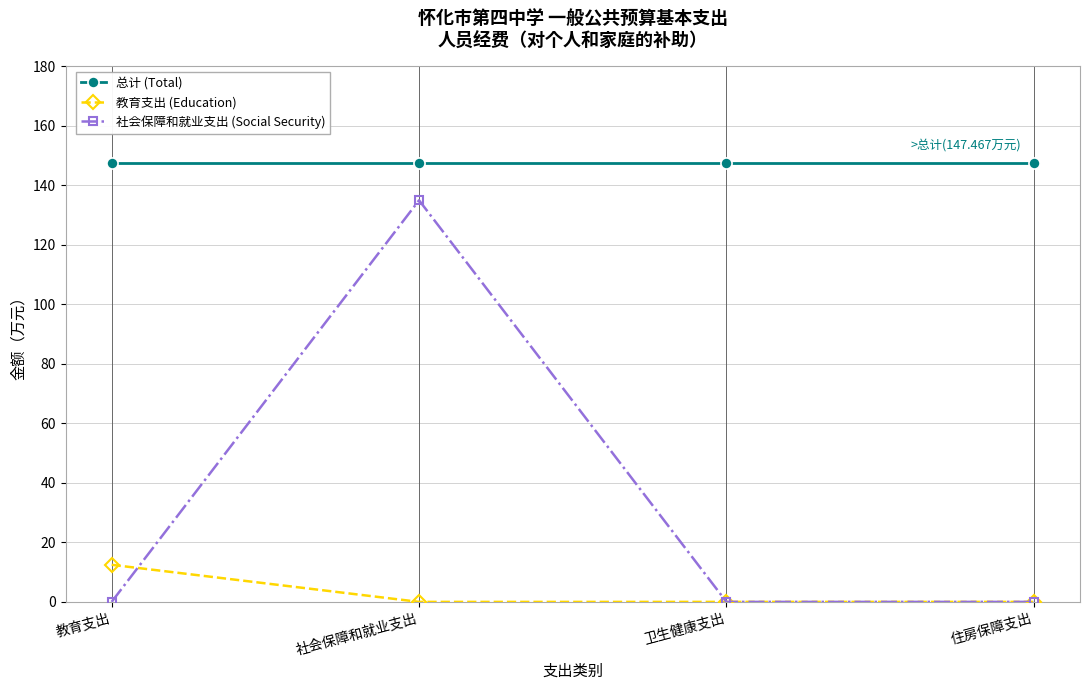

What is the average value of the 社会保障和就业支出 (Social Security) series?

33.8